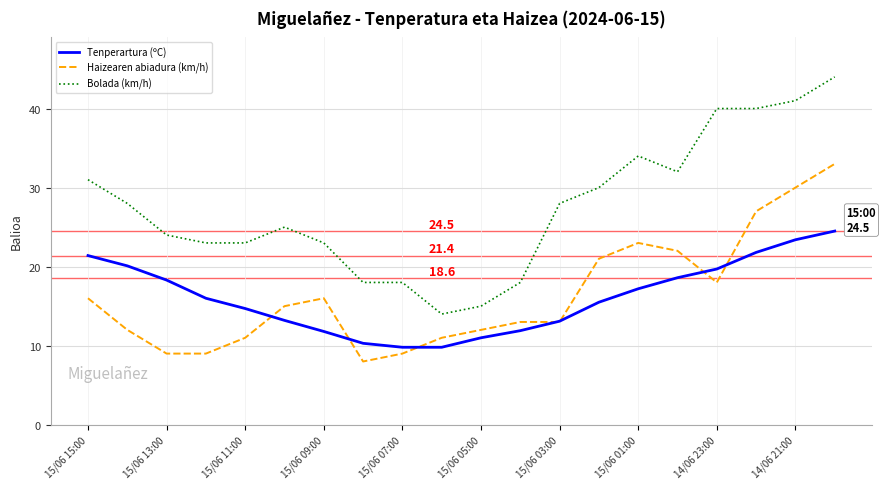

True or false: Haizearen abiadura (km/h) has more than 0 interior local peaks.

True